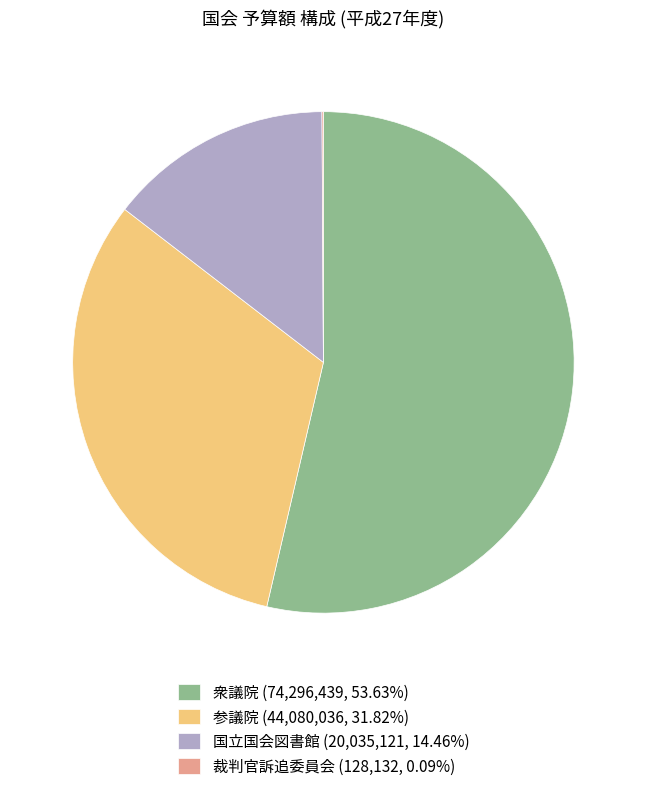

Combined, do 衆議院 (74,296,439, 53.63%) and 国立国会図書館 (20,035,121, 14.46%) account for over 50%?

Yes